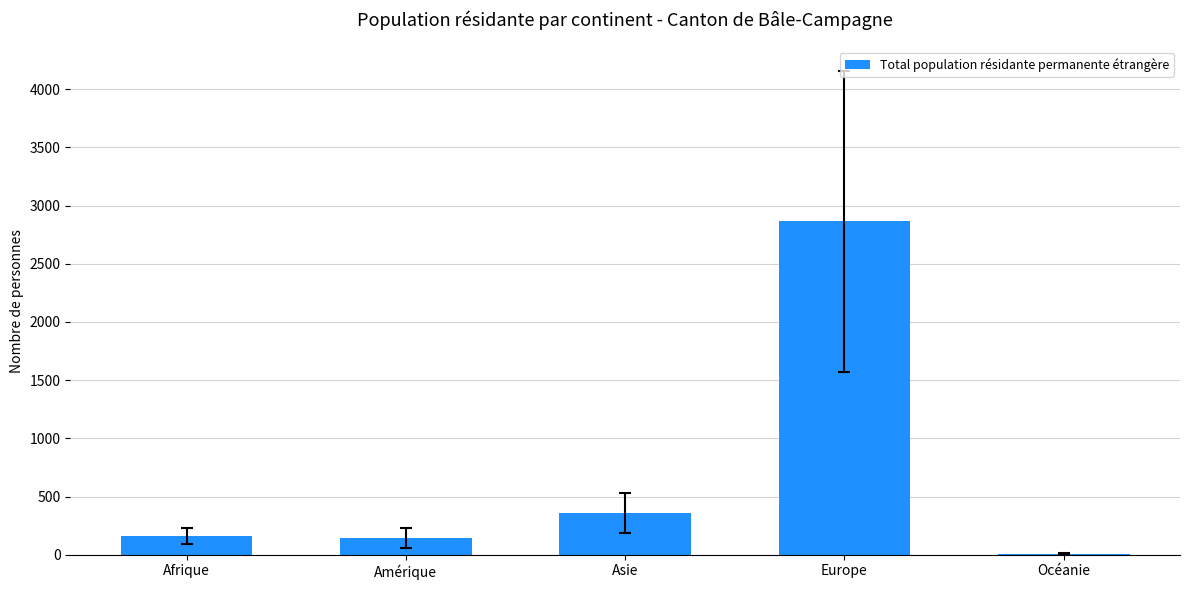

The value at Afrique is 163. True or false?

True